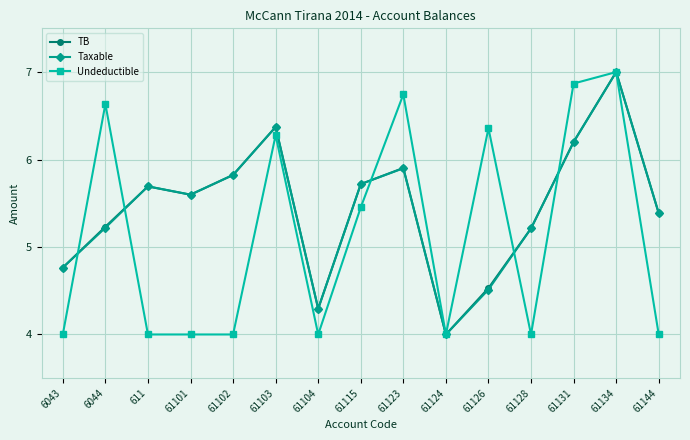

Where do Taxable and Undeductible first cross each other?

6043 and 6044